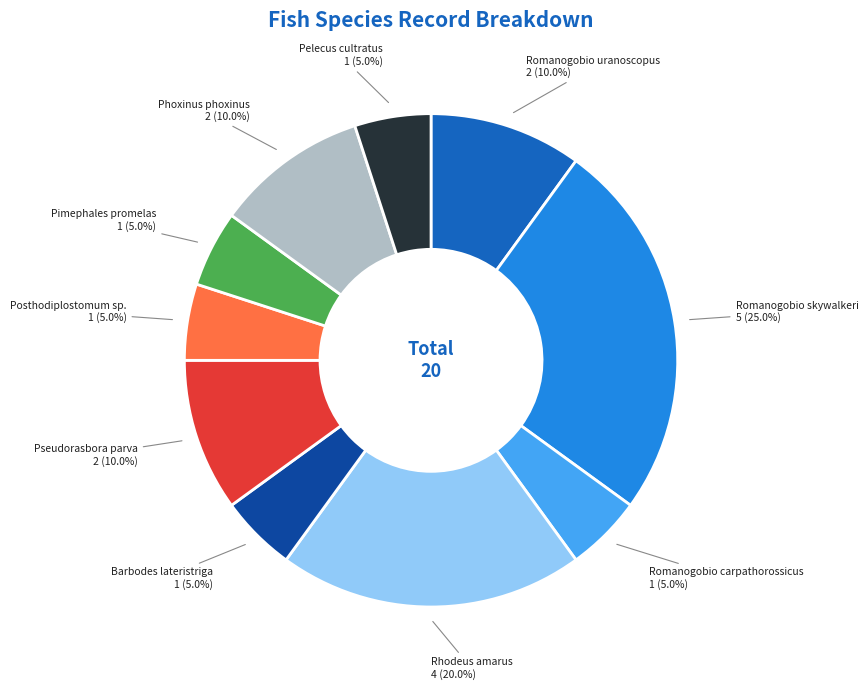

The Pimephales promelas slice represents 5% of the pie. True or false?

True